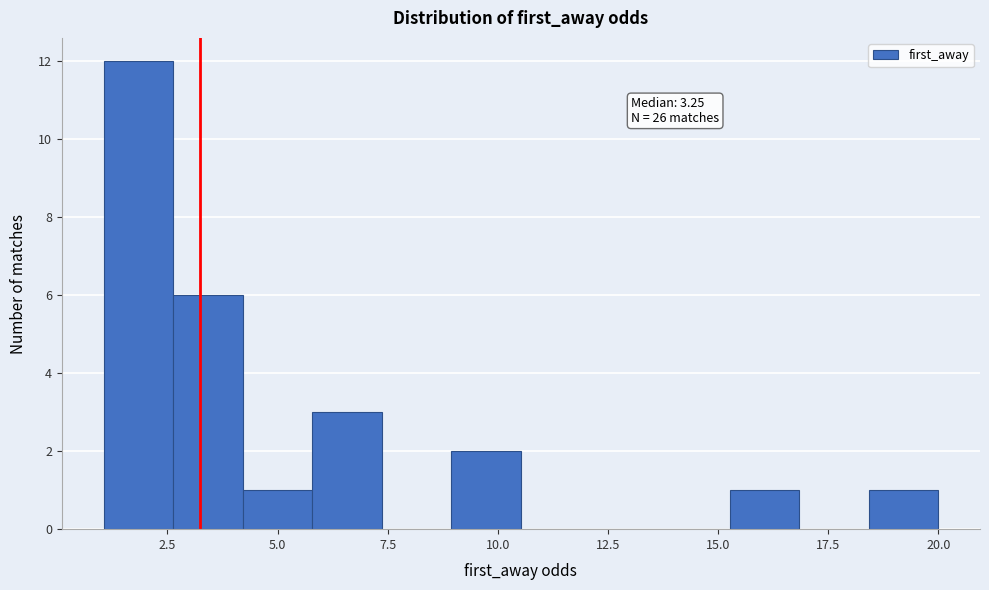

Around what value on the x-axis is the tallest bar? Give the approximate position of its centre, as read against the axis.

2.0